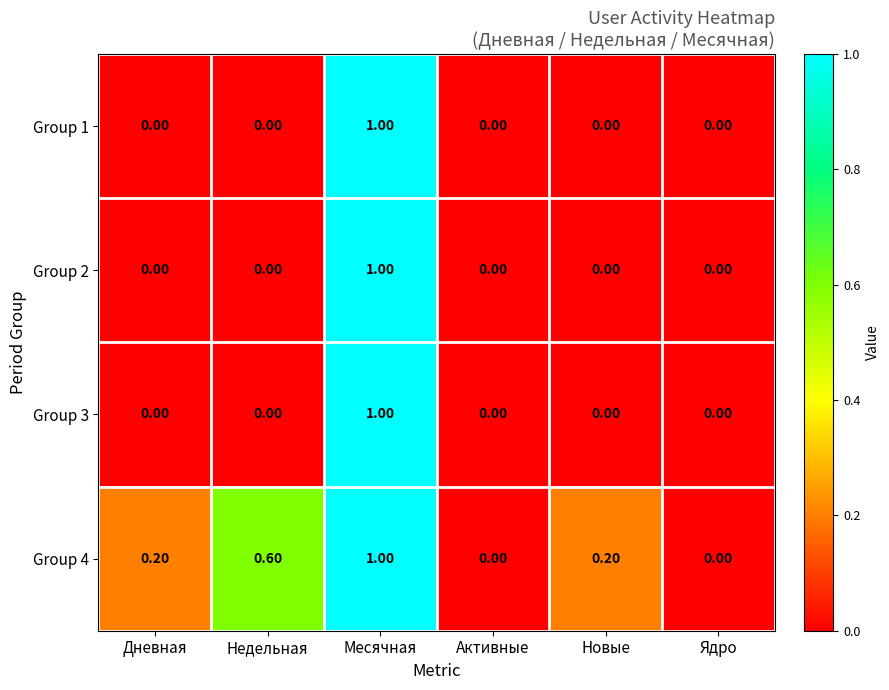

What is the difference between the maximum and minimum values in the Group 1 series?

1.0